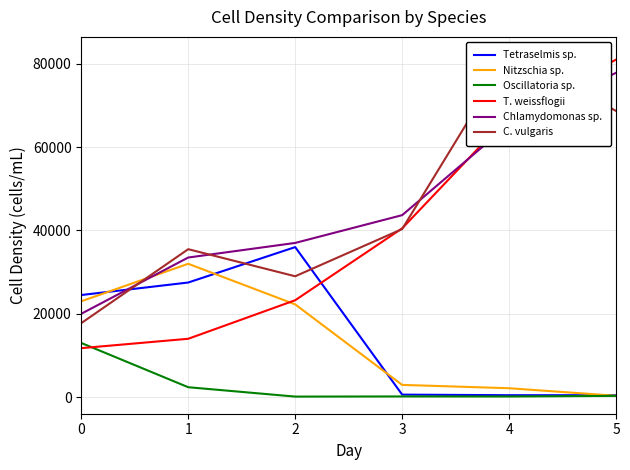

How many data points does each series have?

6